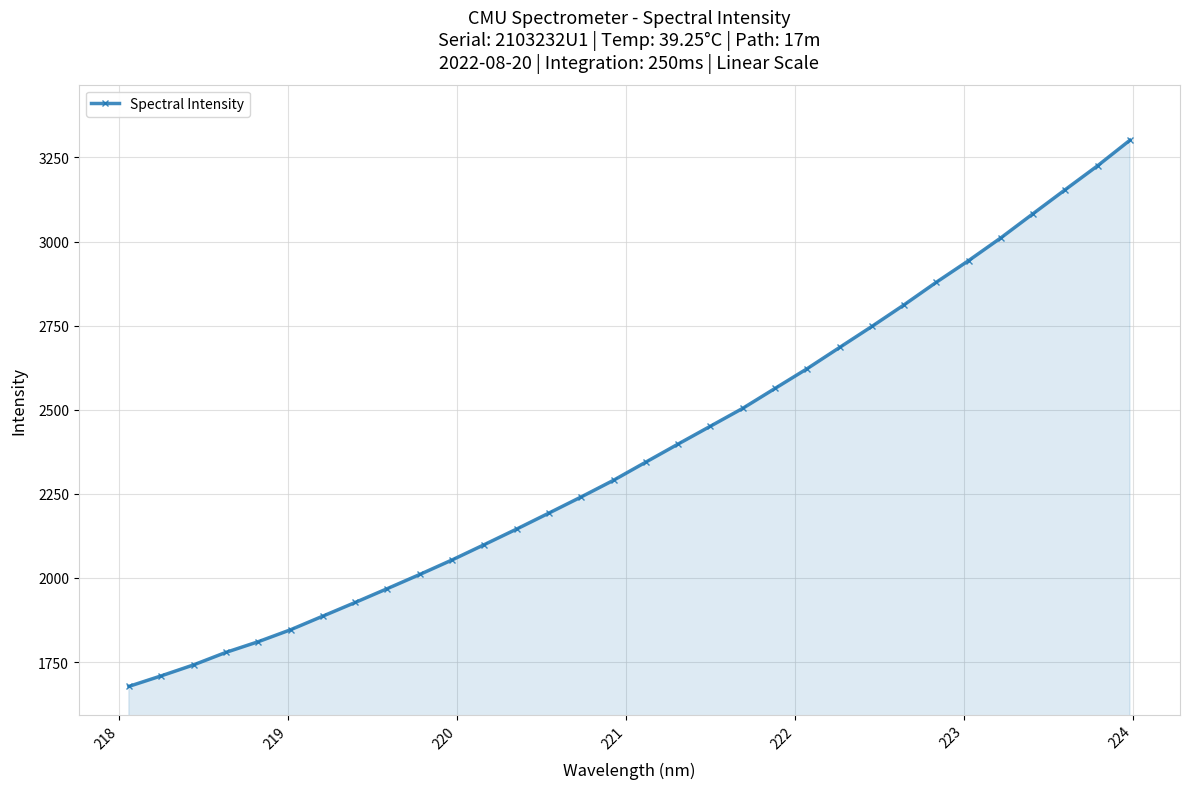

What is the value of the 31st point from the left?

3225.5